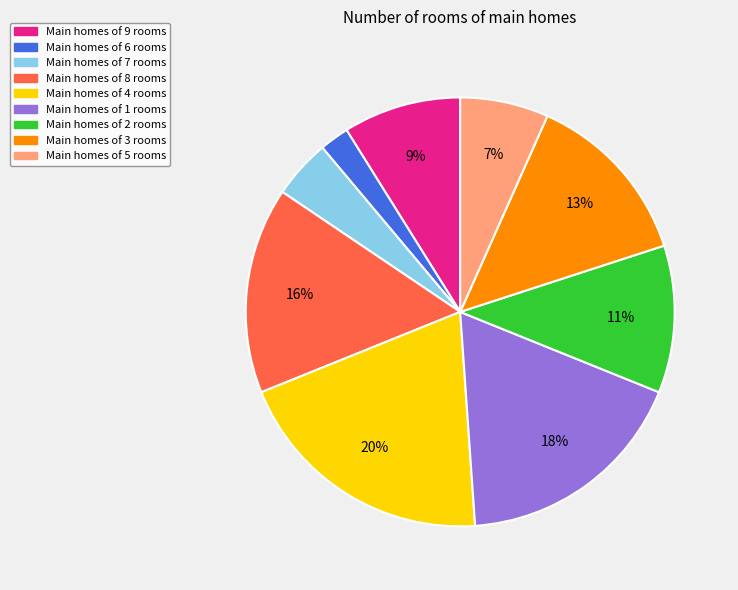

How many slices are in this pie chart?

9